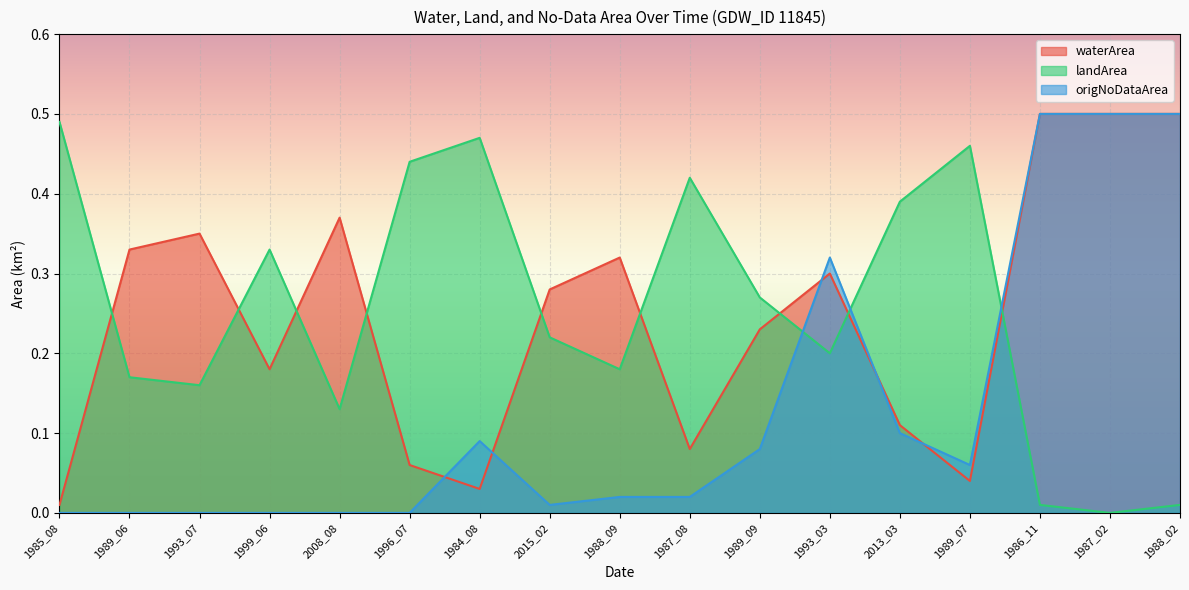

How many interior local valleys does the origNoDataArea series have?

2